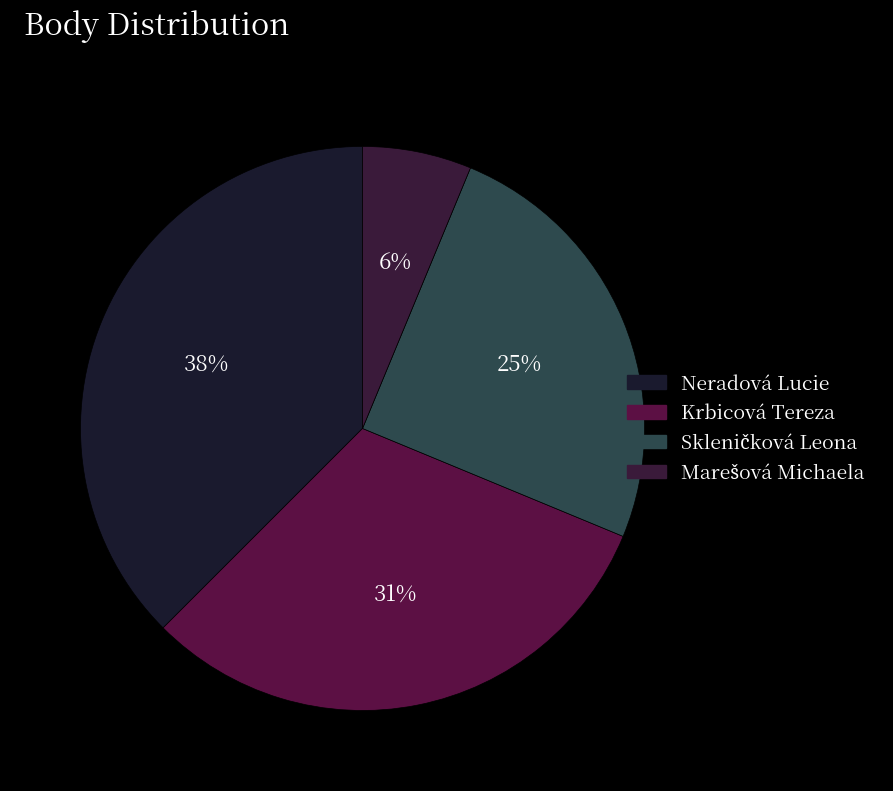

What portion of the pie excludes Skleničková Leona?

75.0%